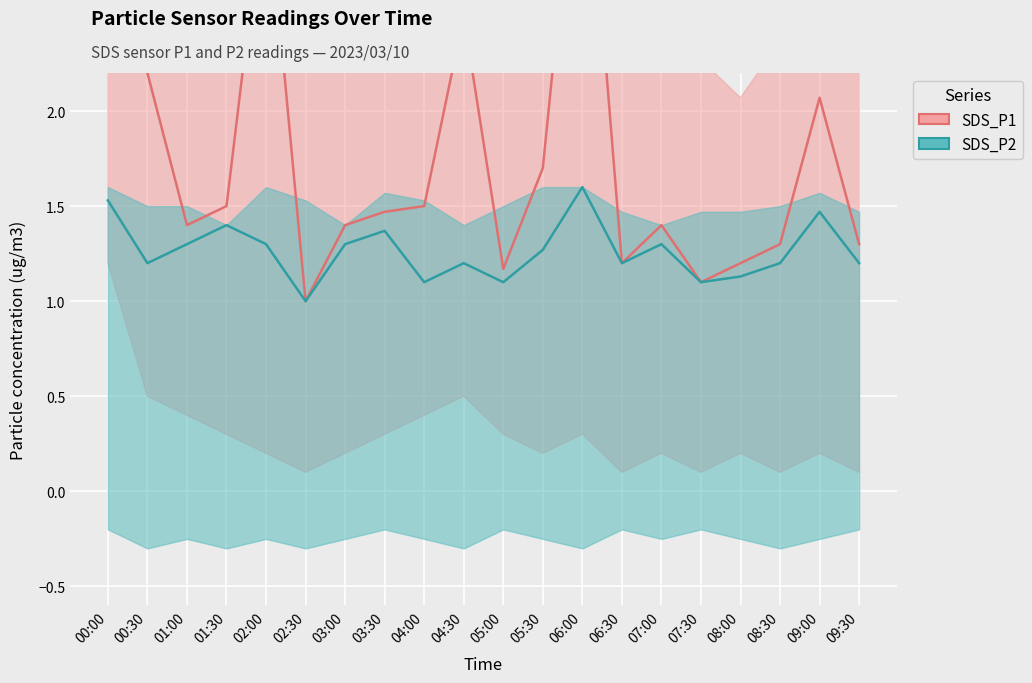

True or false: SDS_P2 and SDS_P1 intersect in this chart.

False